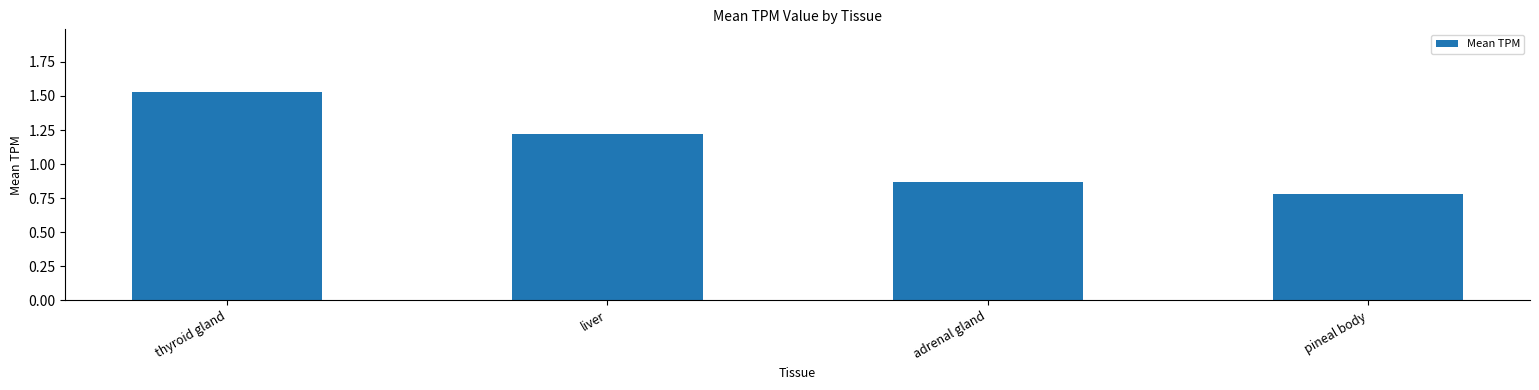

What is the label of the 2nd bar from the right?

adrenal gland